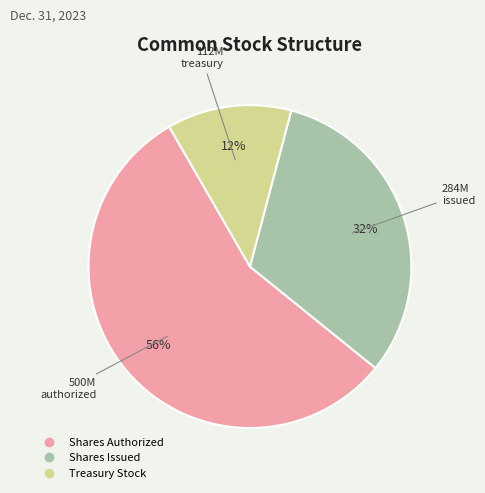

To the nearest percent, what percentage of the pie is Treasury Stock?

12%